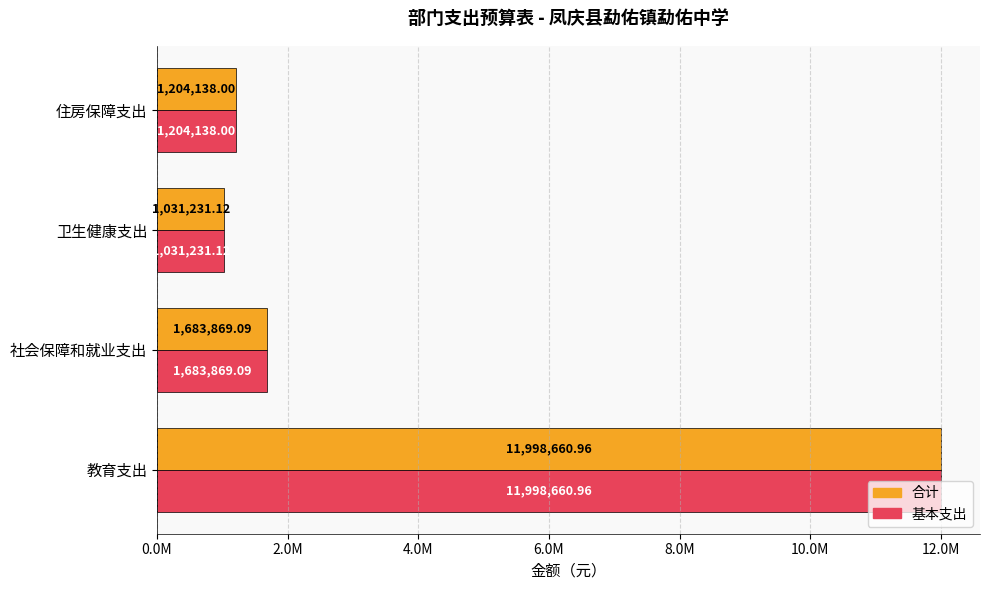

What are all the series names shown in the legend?

合计, 基本支出